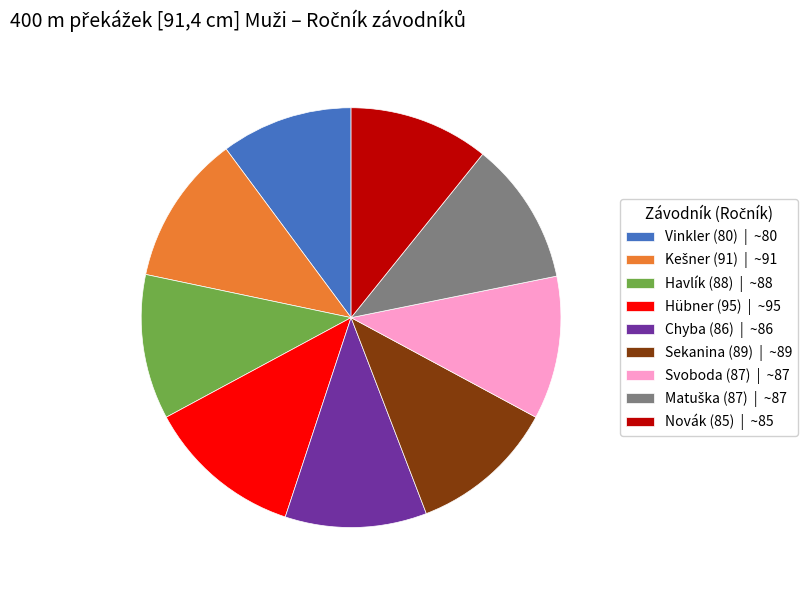

Is there a majority slice in this chart?

No